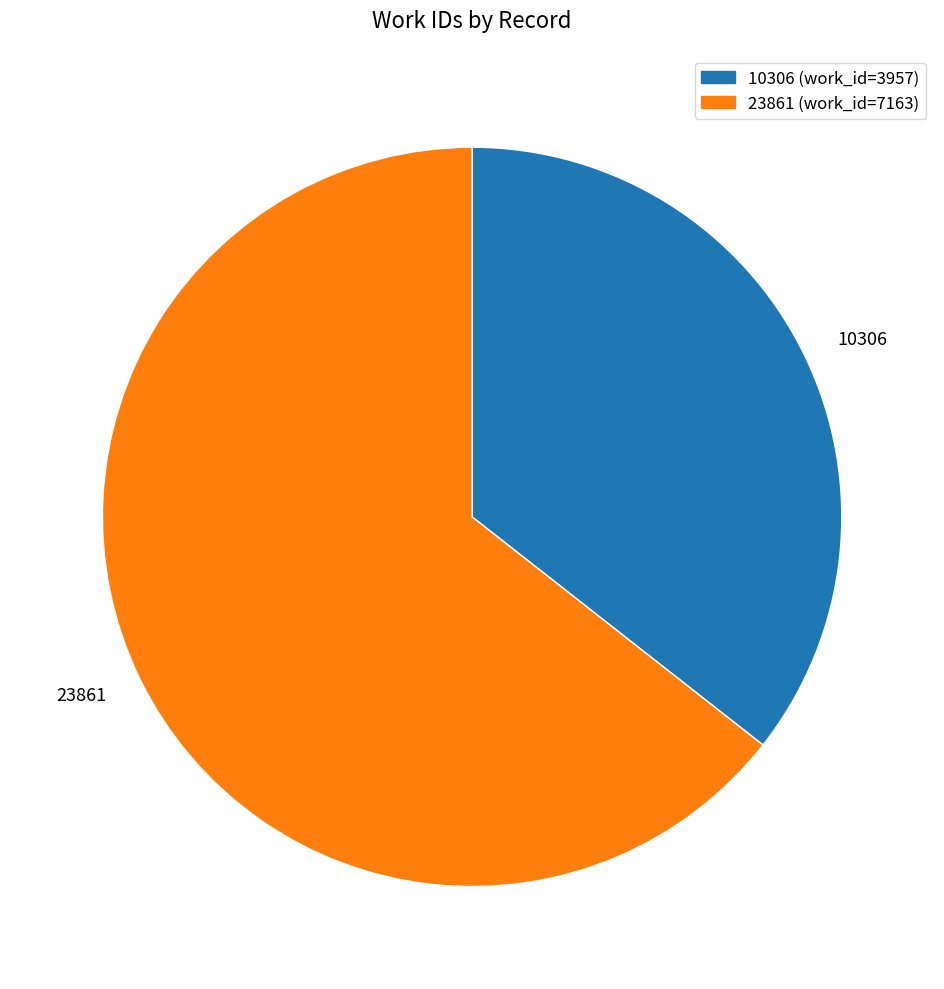

Between 23861 and 10306, which is larger?

23861